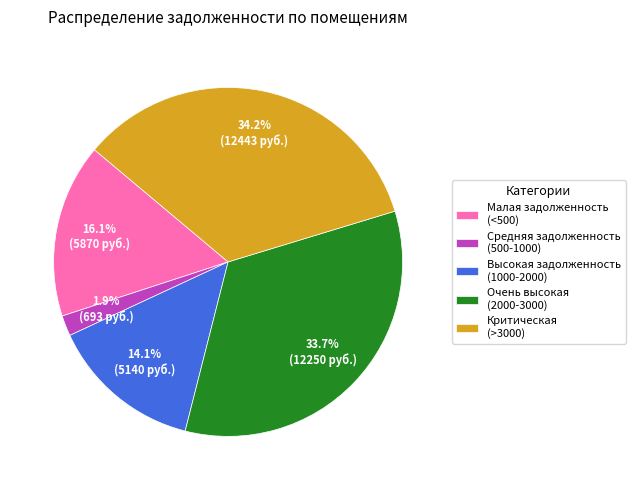

Which slice is the largest?

Критическая (>3000)